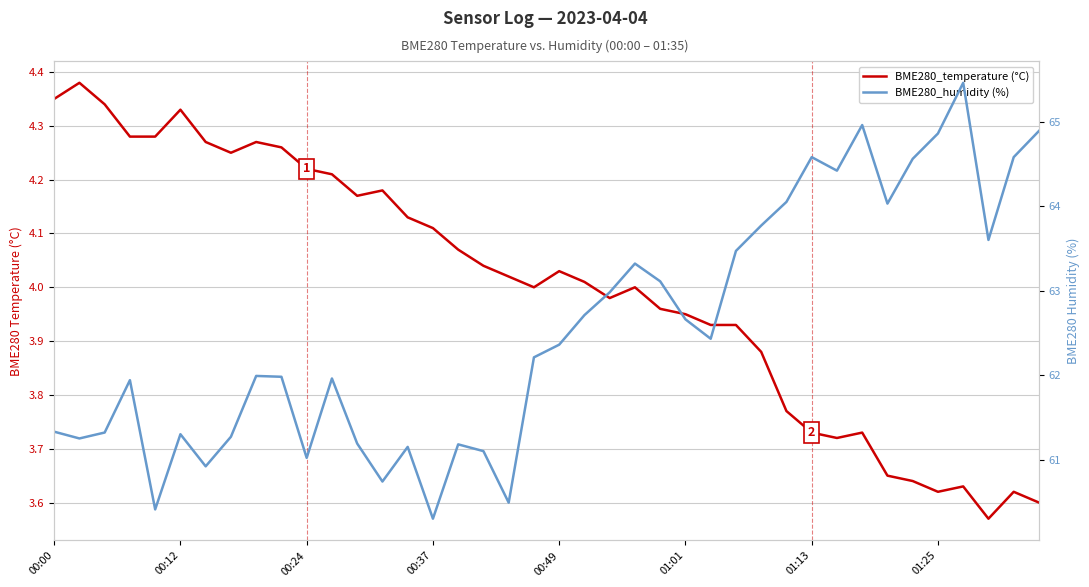

Reading right to left, what are all the values shown in this chart?

BME280_temperature (°C): 3.6	3.6	3.6	3.6	3.6	3.6	3.6	3.7	3.7	3.7	3.8	3.9	3.9	3.9	4.0	4.0	4.0	4.0	4.0	4.0	4.0	4.0	4.0	4.1	4.1	4.1	4.2	4.2	4.2	4.2	4.3	4.3	4.2	4.3	4.3	4.3	4.3	4.3	4.4	4.3
BME280_humidity (%): 64.9	64.6	63.6	65.5	64.9	64.6	64.0	65.0	64.4	64.6	64.0	63.8	63.5	62.4	62.7	63.1	63.3	63.0	62.7	62.4	62.2	60.5	61.1	61.2	60.3	61.1	60.7	61.2	62.0	61.0	62.0	62.0	61.3	60.9	61.3	60.4	61.9	61.3	61.2	61.3